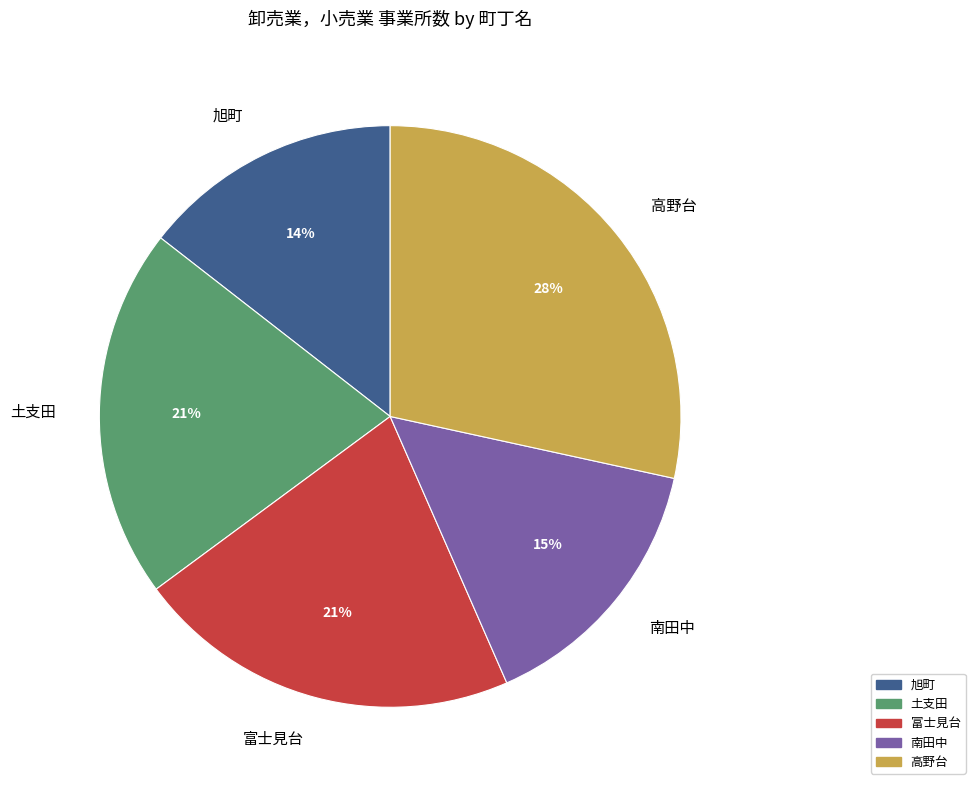

True or false: 土支田 accounts for 30% of the total.

False